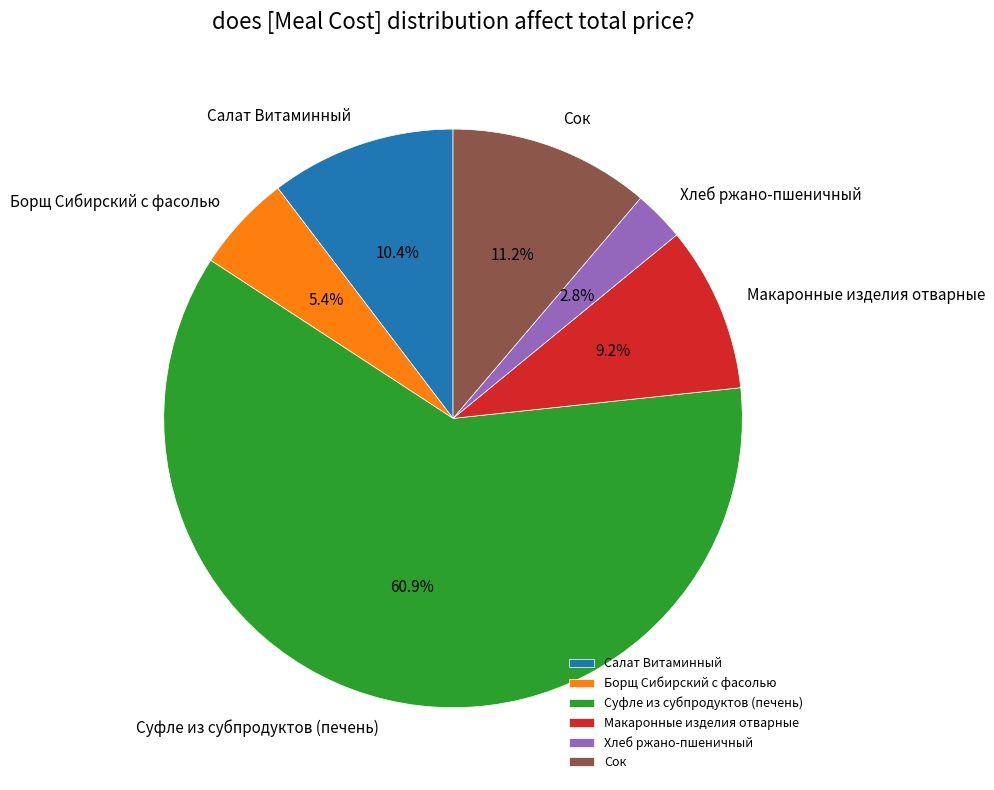

Which slice is the largest?

Суфле из субпродуктов (печень)